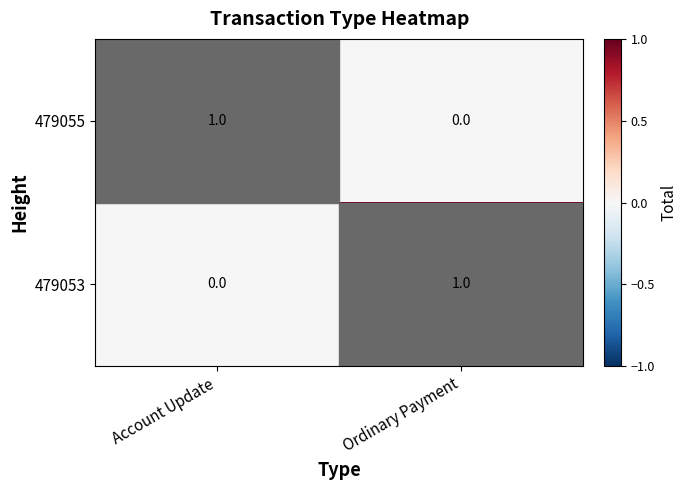

What is the total value across all series at Ordinary Payment?

1